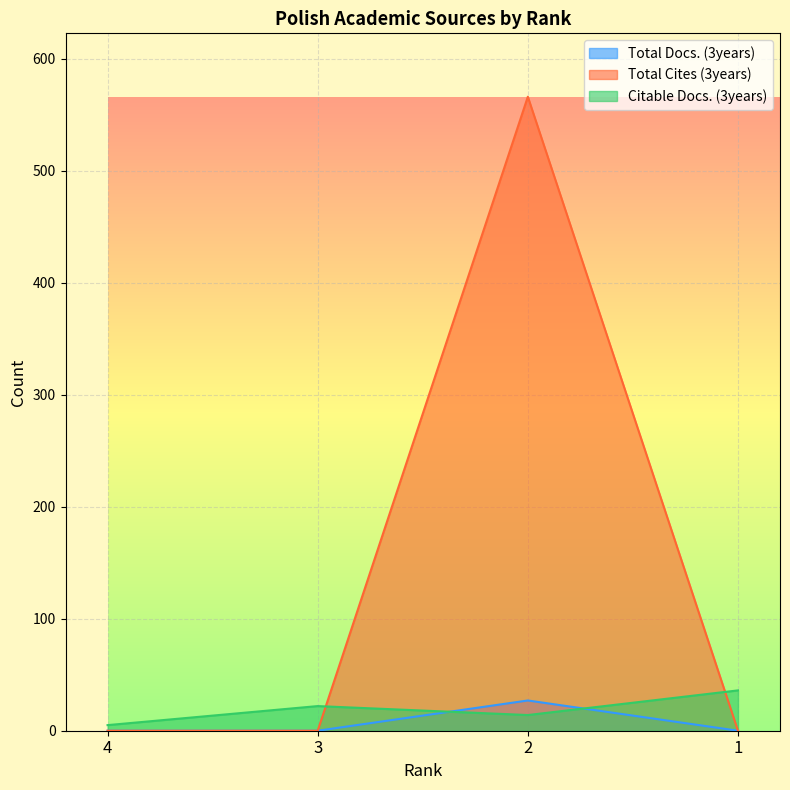

Between 2 and 3, which is larger?

2